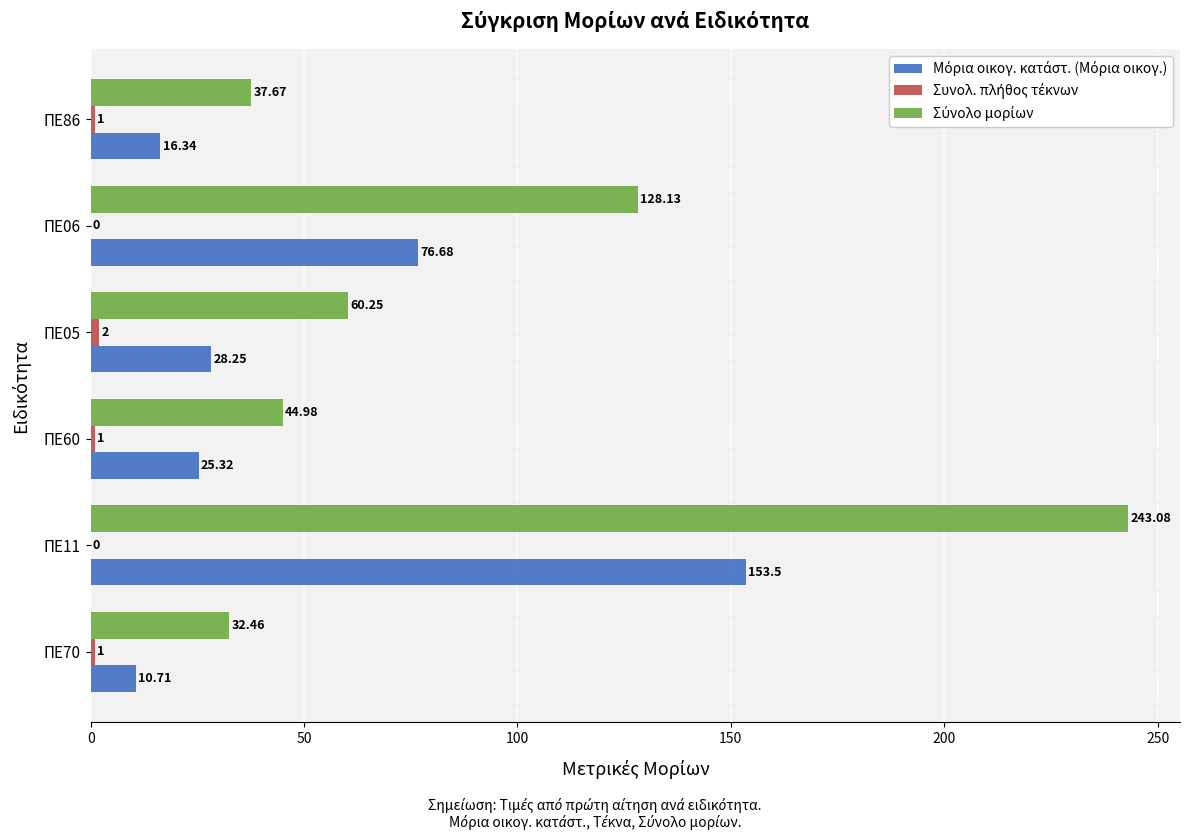

What is the total value across all series at ΠΕ86?

55.0